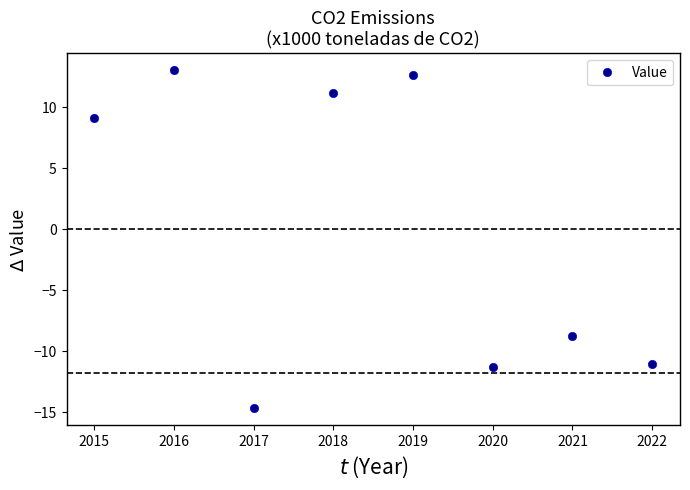

What is the maximum value shown in the chart?

13.0